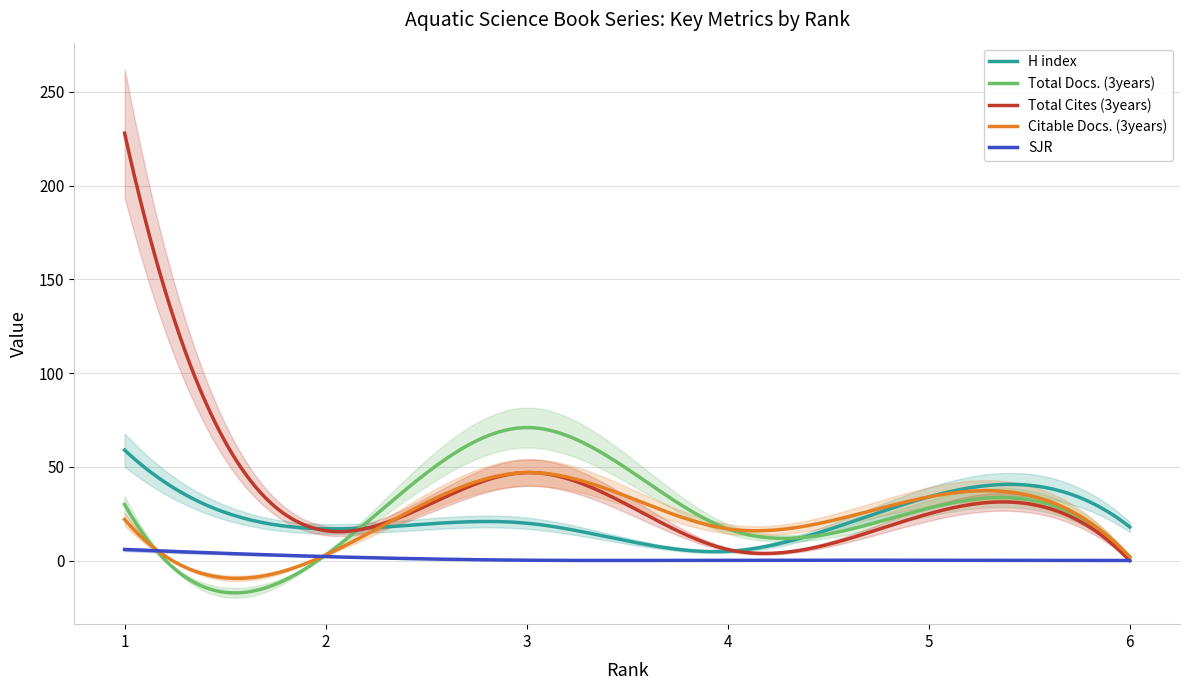

What is the average value of the H index series?

22.7